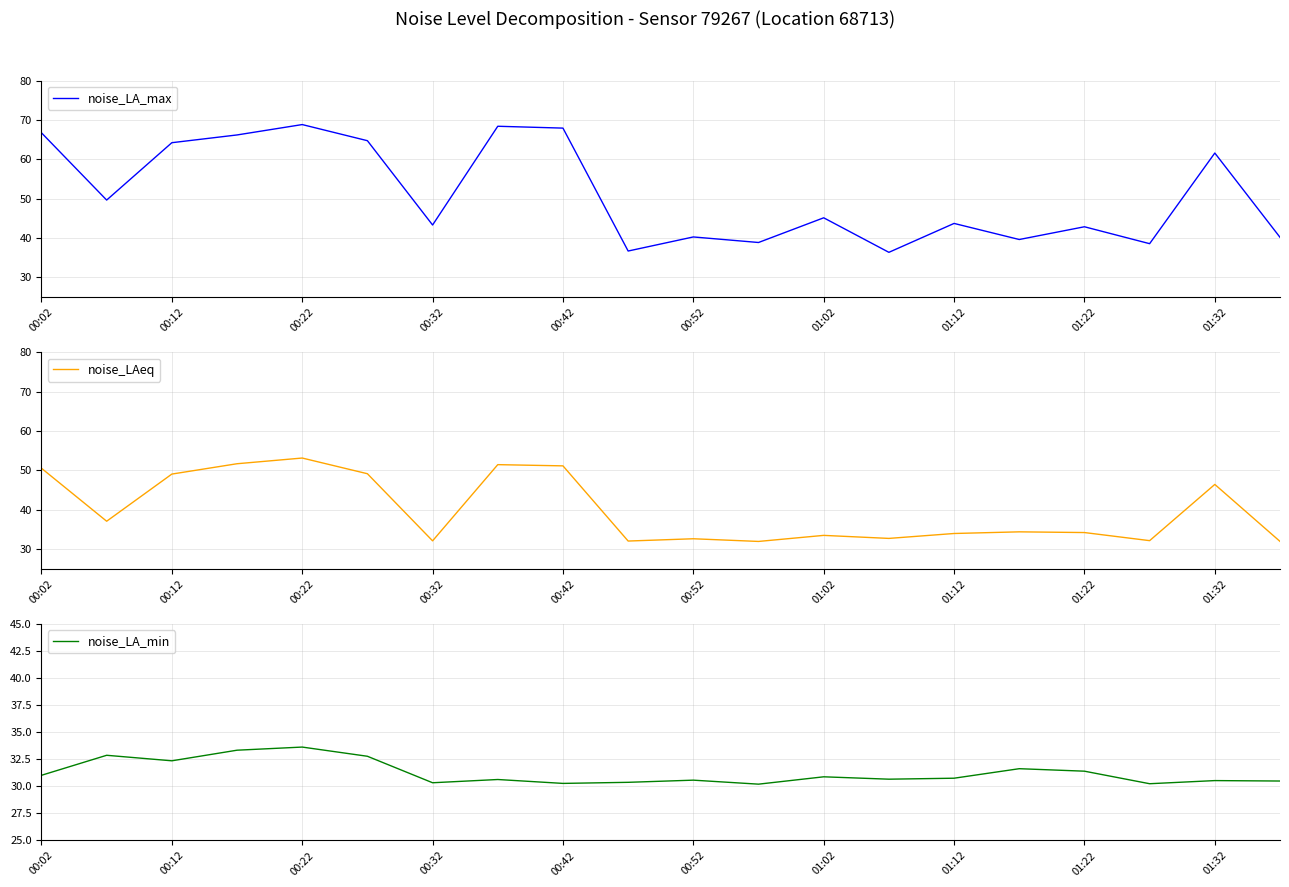

What is the maximum value for noise_LA_max?

68.8